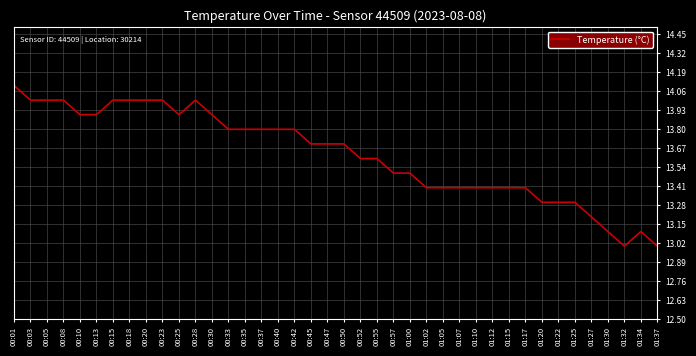

Reading right to left, transcribe all the data shown in this chart.

01:37=13.0	01:34=13.1	01:32=13.0	01:30=13.1	01:27=13.2	01:25=13.3	01:22=13.3	01:20=13.3	01:17=13.4	01:15=13.4	01:12=13.4	01:10=13.4	01:07=13.4	01:05=13.4	01:02=13.4	01:00=13.5	00:57=13.5	00:55=13.6	00:52=13.6	00:50=13.7	00:47=13.7	00:45=13.7	00:42=13.8	00:40=13.8	00:37=13.8	00:35=13.8	00:33=13.8	00:30=13.9	00:28=14.0	00:25=13.9	00:23=14.0	00:20=14.0	00:18=14.0	00:15=14.0	00:13=13.9	00:10=13.9	00:08=14.0	00:05=14.0	00:03=14.0	00:01=14.1